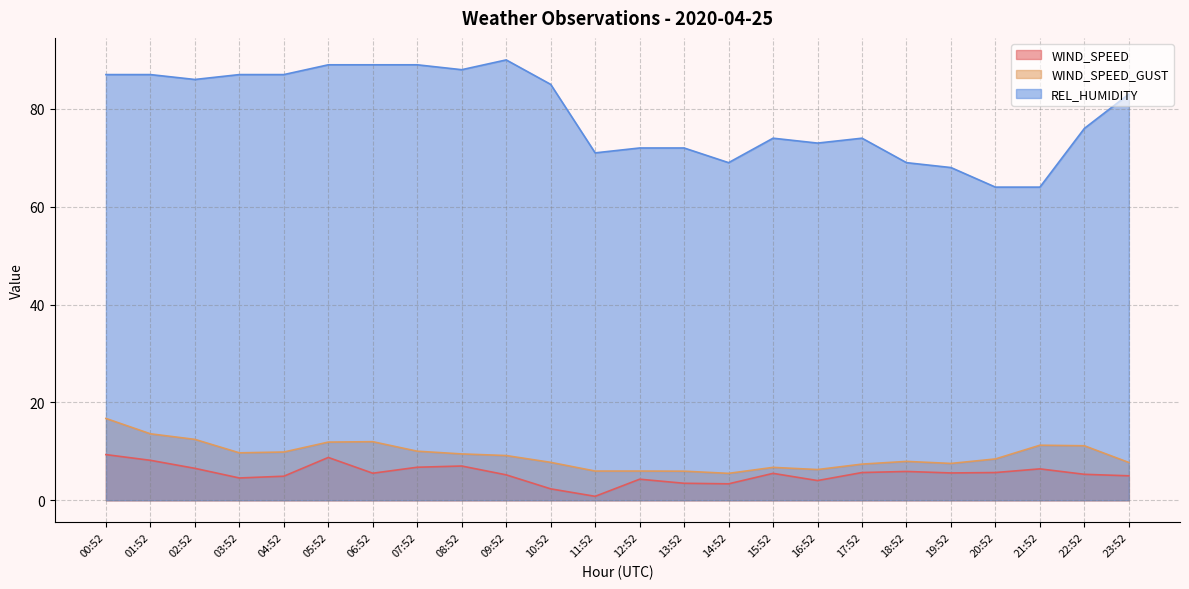

Where does the WIND_SPEED_GUST series first go above 9?

00:52